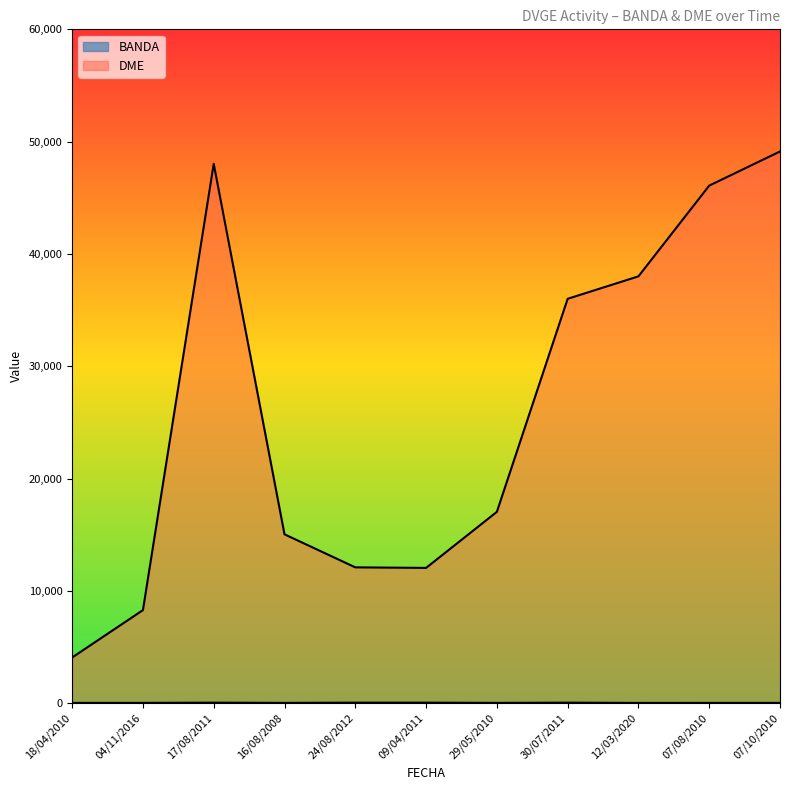

What is the sum of the DME values at 17/08/2011 and 07/10/2010?

97145